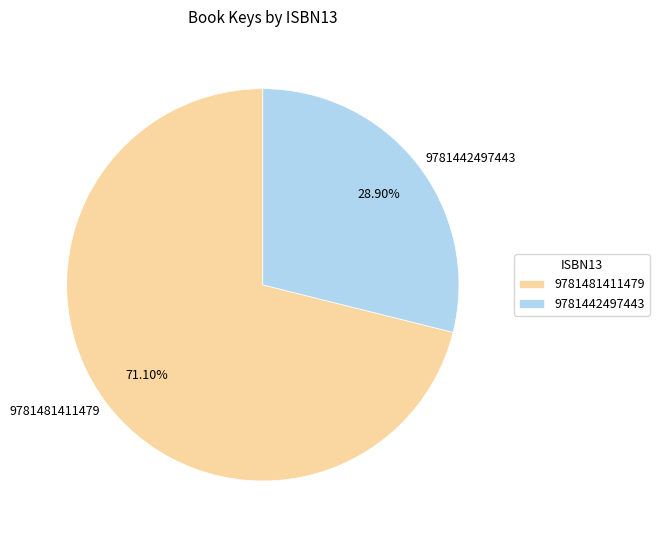

Rank the categories by value from highest to lowest.

9781481411479, 9781442497443